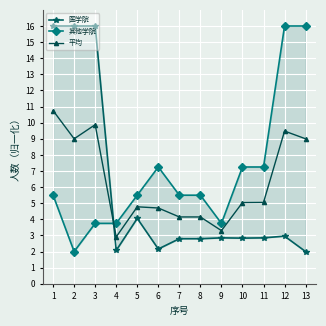

After their last crossing, which series has the higher values: 平均 or 医学院?

平均